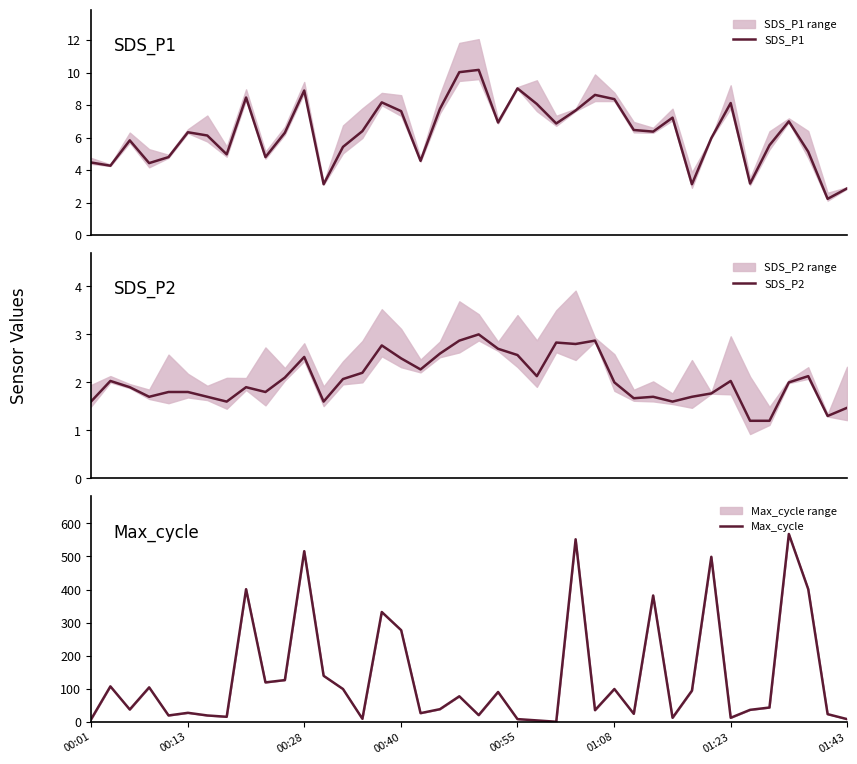

How many series are shown in this chart?

3